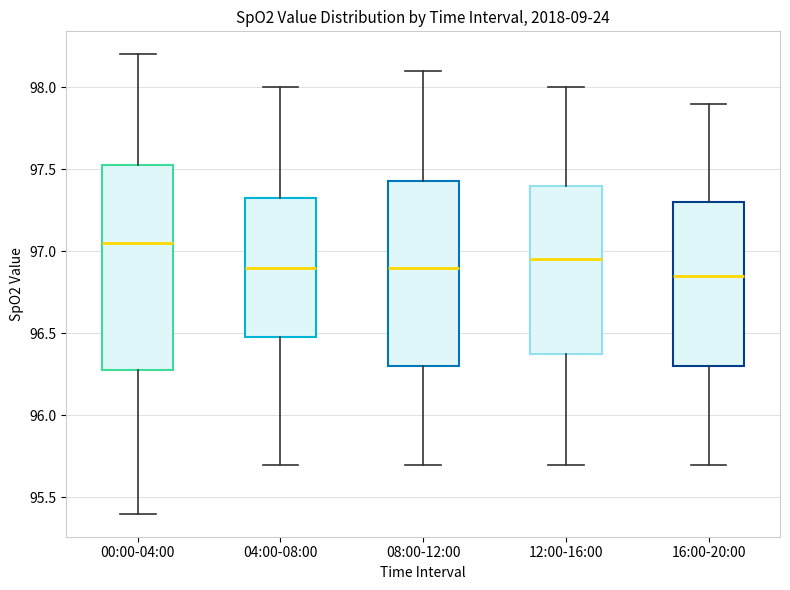

Reading left to right, transcribe this box plot: for each box, give where its median line is, the range the box spans, and where its two whiskers end, as read against the y-axis. The values are not printed on the chart, so give them approximately, as read against the axis.

00:00-04:00: median 97.05, box 96.30 to 97.55, whiskers 95.40 to 98.20
04:00-08:00: median 96.90, box 96.50 to 97.35, whiskers 95.70 to 98.00
08:00-12:00: median 96.90, box 96.30 to 97.45, whiskers 95.70 to 98.10
12:00-16:00: median 96.95, box 96.40 to 97.40, whiskers 95.70 to 98.00
16:00-20:00: median 96.85, box 96.30 to 97.30, whiskers 95.70 to 97.90